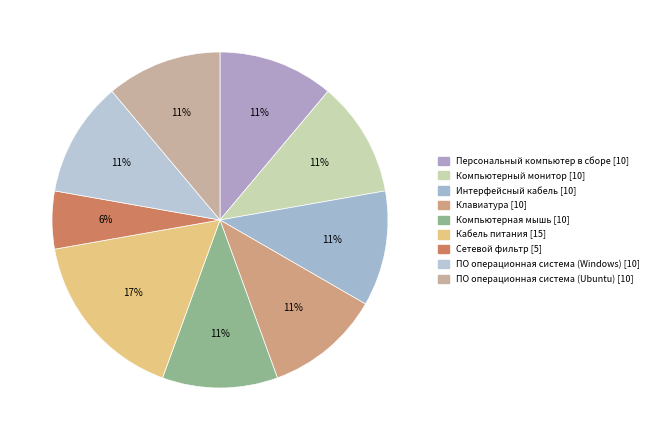

To the nearest percent, what portion does Кабель питания represent?

17%